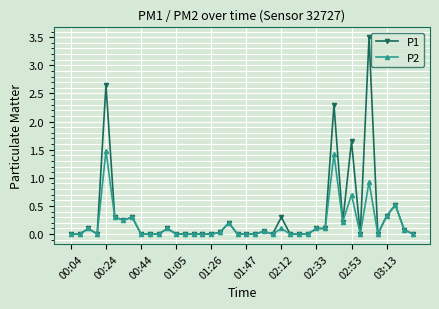

True or false: P2 has more than 1 points higher than both neighbors.

True